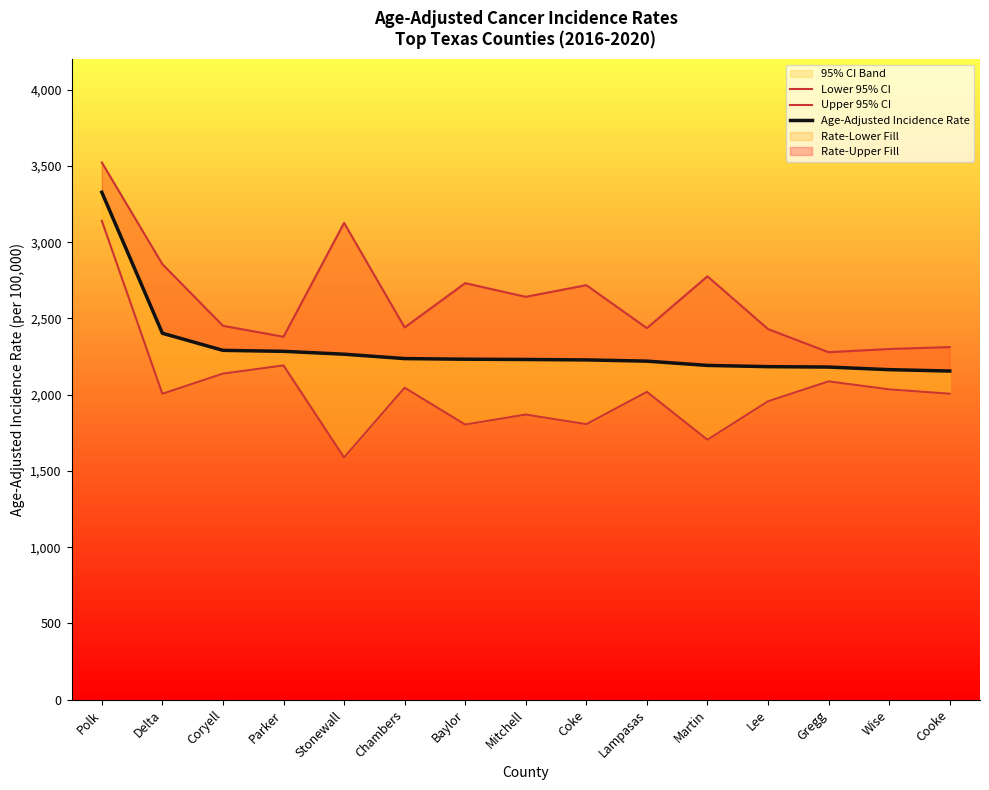

What is the approximate value of Lower 95% CI at Wise?

2035.0